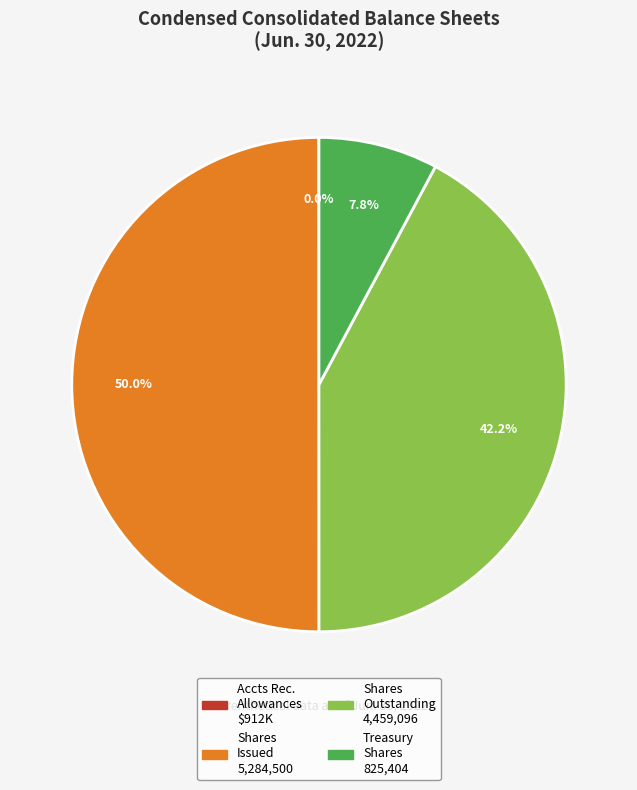

What is the ratio of the value at Shares Outstanding 4,459,096 to the value at Treasury Shares 825,404?

5.4